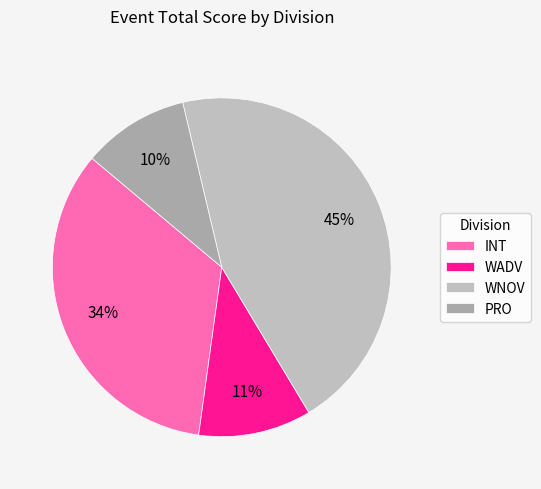

Which slice is the largest?

WNOV